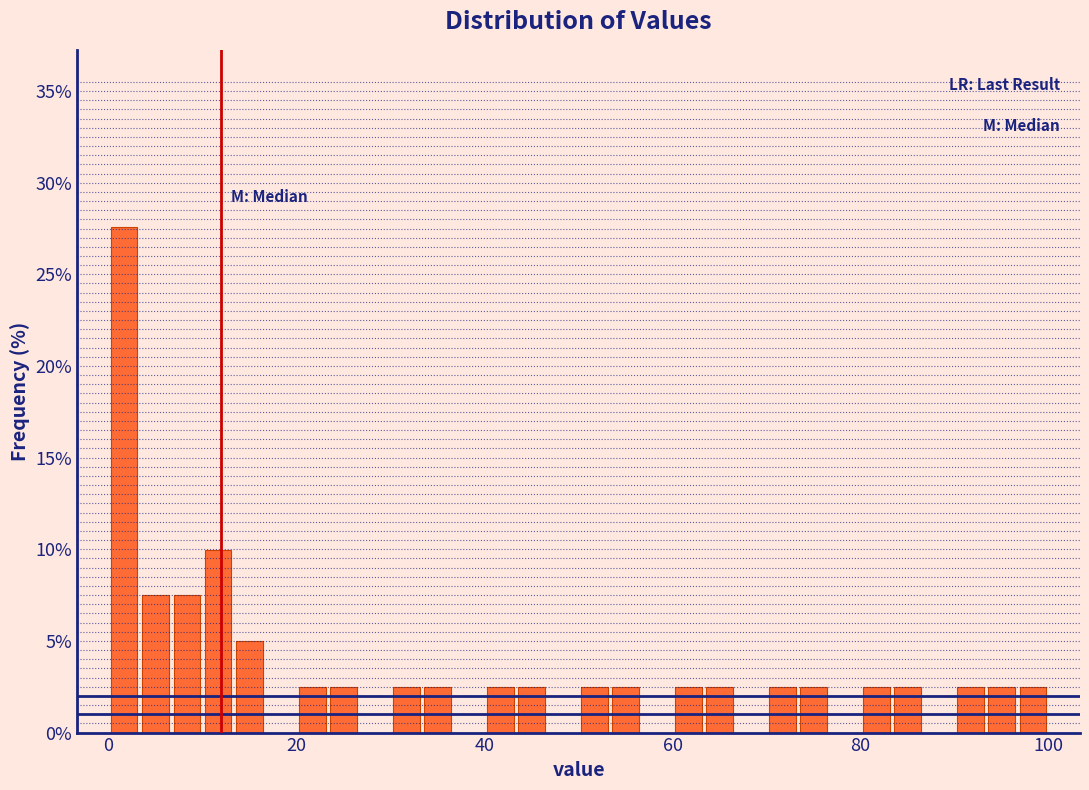

Around what value on the x-axis is the tallest bar? Give the approximate position of its centre, as read against the axis.

2